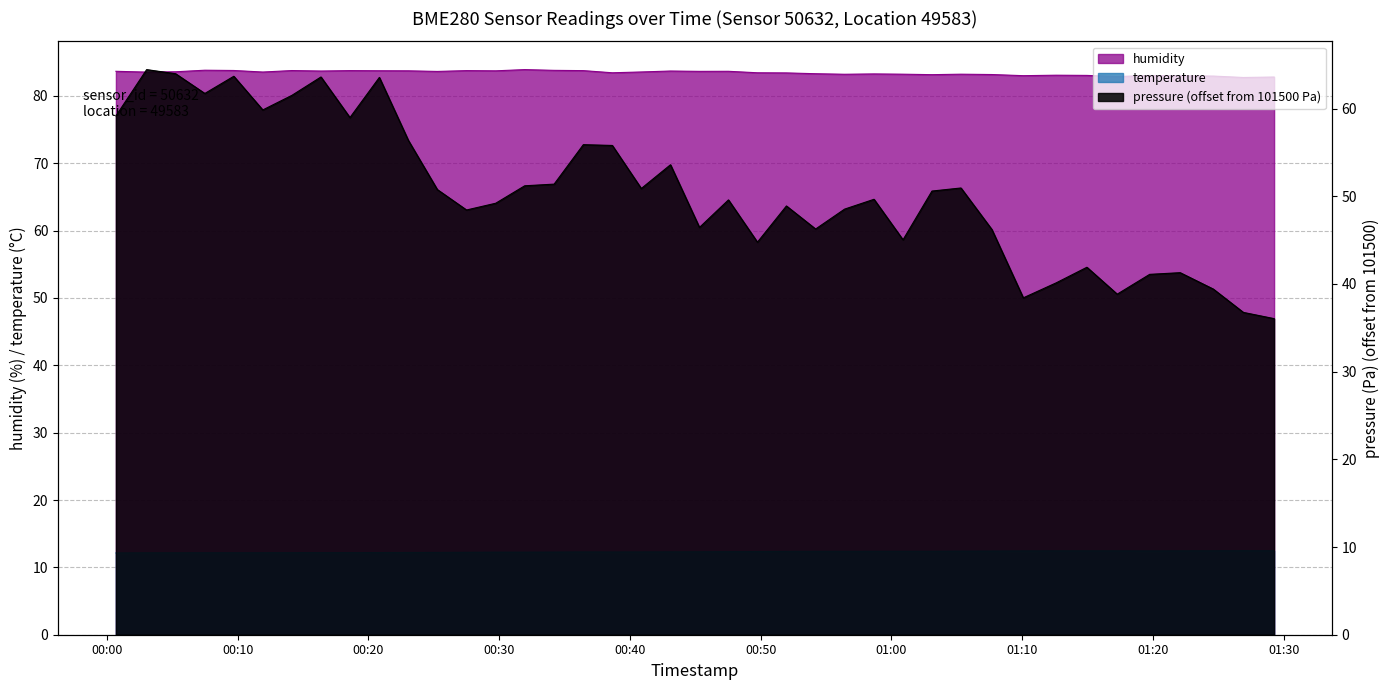

What is the spread (max minus min) of values at 00:07?

71.6